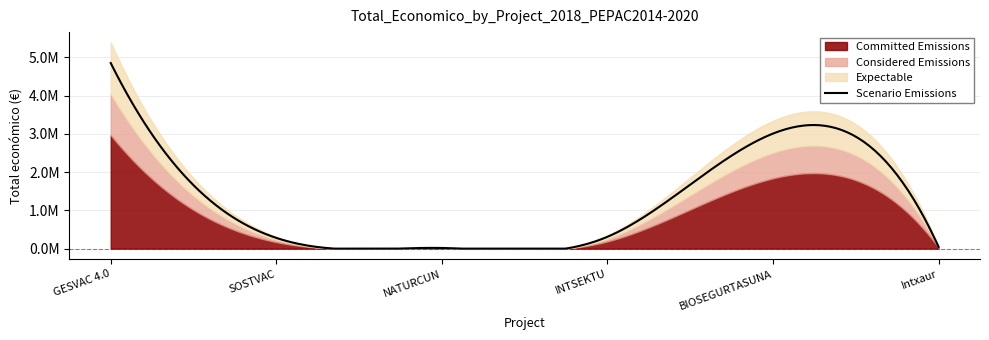

Does the chart display data point markers on the line(s)?

No